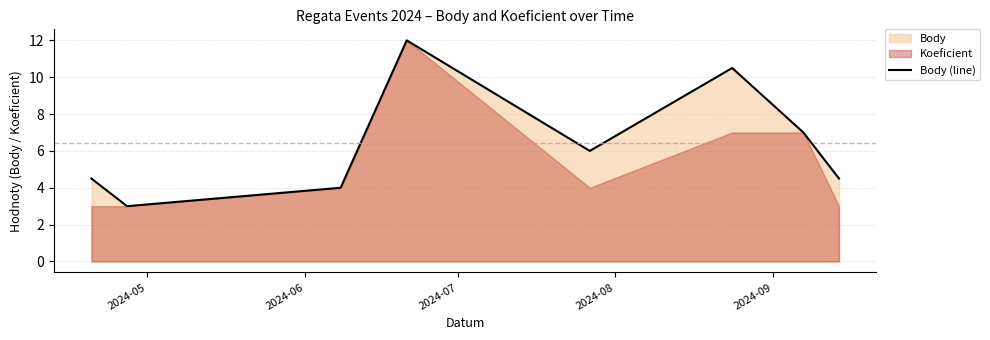

What is the highest value of the Body (line) series?

12.0